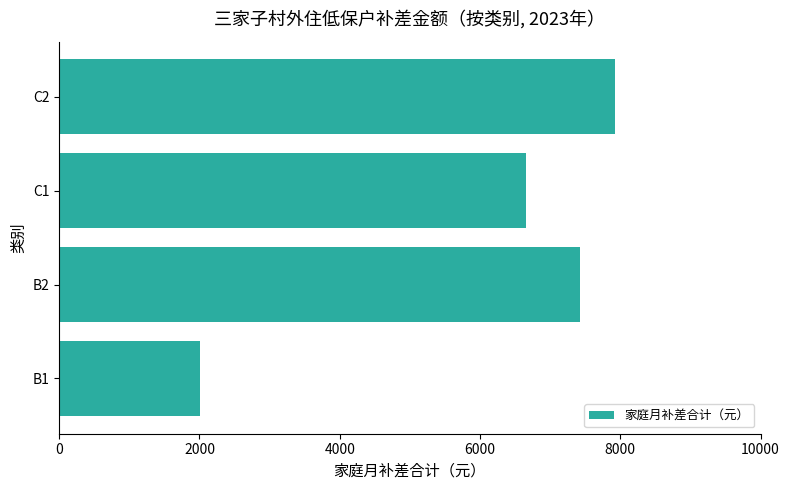

How many data points are less than 7430?

2